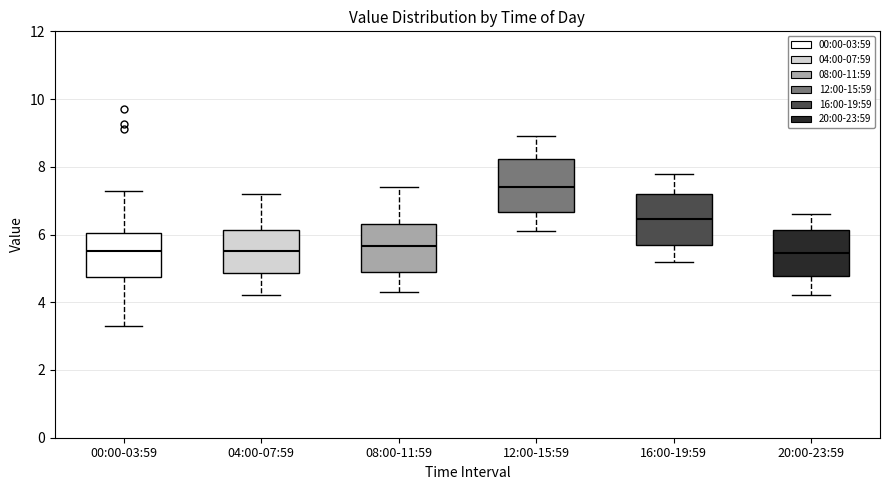

Reading left to right, transcribe this box plot: for each box, give where its median line is, the range the box spans, and where its two whiskers end, as read against the y-axis. The values are not printed on the chart, so give them approximately, as read against the axis.

00:00-03:59: median 5.6, box 4.8 to 6.0, whiskers 3.4 to 7.4
04:00-07:59: median 5.6, box 4.8 to 6.2, whiskers 4.2 to 7.2
08:00-11:59: median 5.6, box 5.0 to 6.4, whiskers 4.4 to 7.4
12:00-15:59: median 7.4, box 6.6 to 8.2, whiskers 6.2 to 9.0
16:00-19:59: median 6.4, box 5.8 to 7.2, whiskers 5.2 to 7.8
20:00-23:59: median 5.4, box 4.8 to 6.2, whiskers 4.2 to 6.6